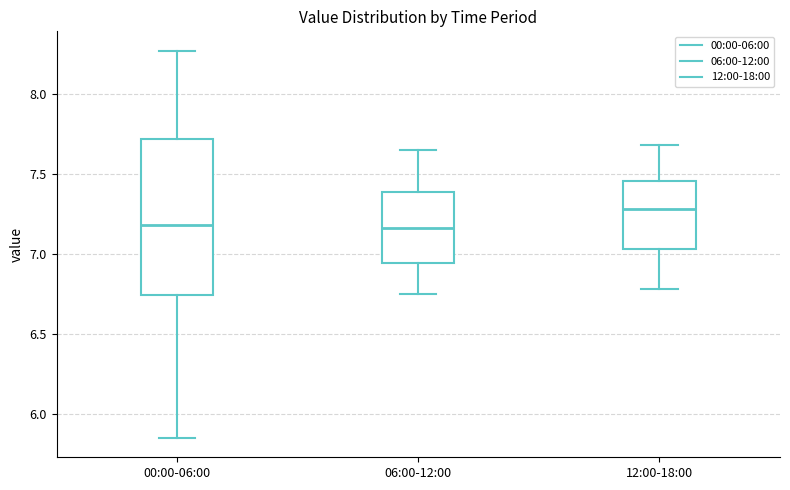

Comparing the boxes themselves (not the whiskers), which one is the tallest?

00:00-06:00